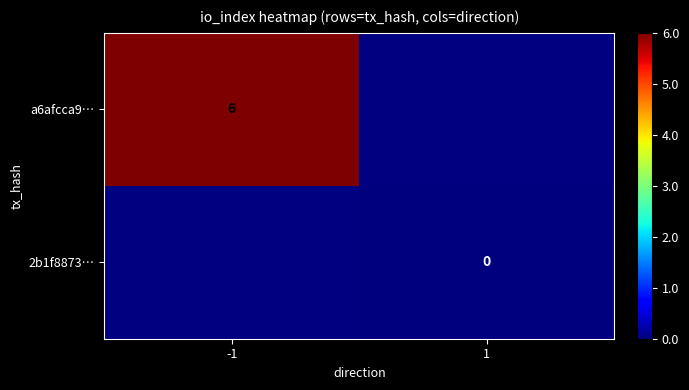

The a6afcca9… series shows 6 at -1. True or false?

True